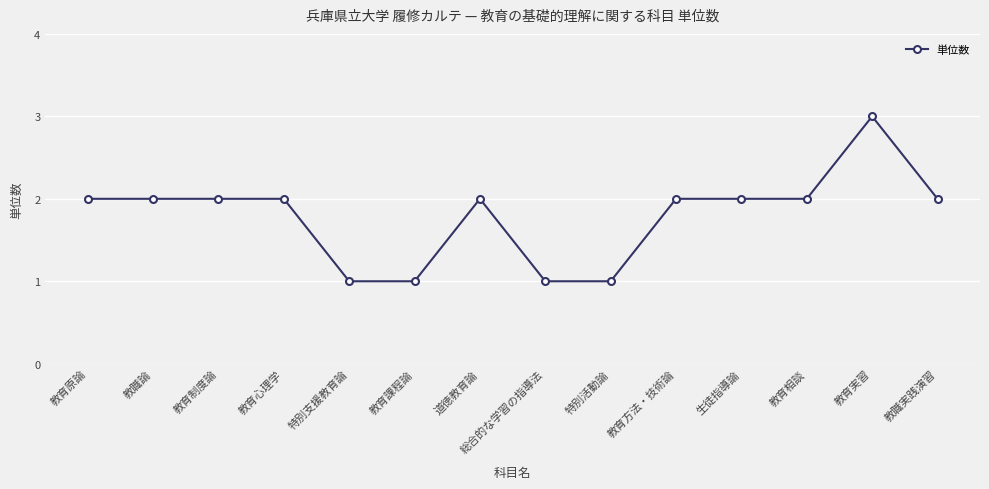

Count the values in the range 1 to 2.

13